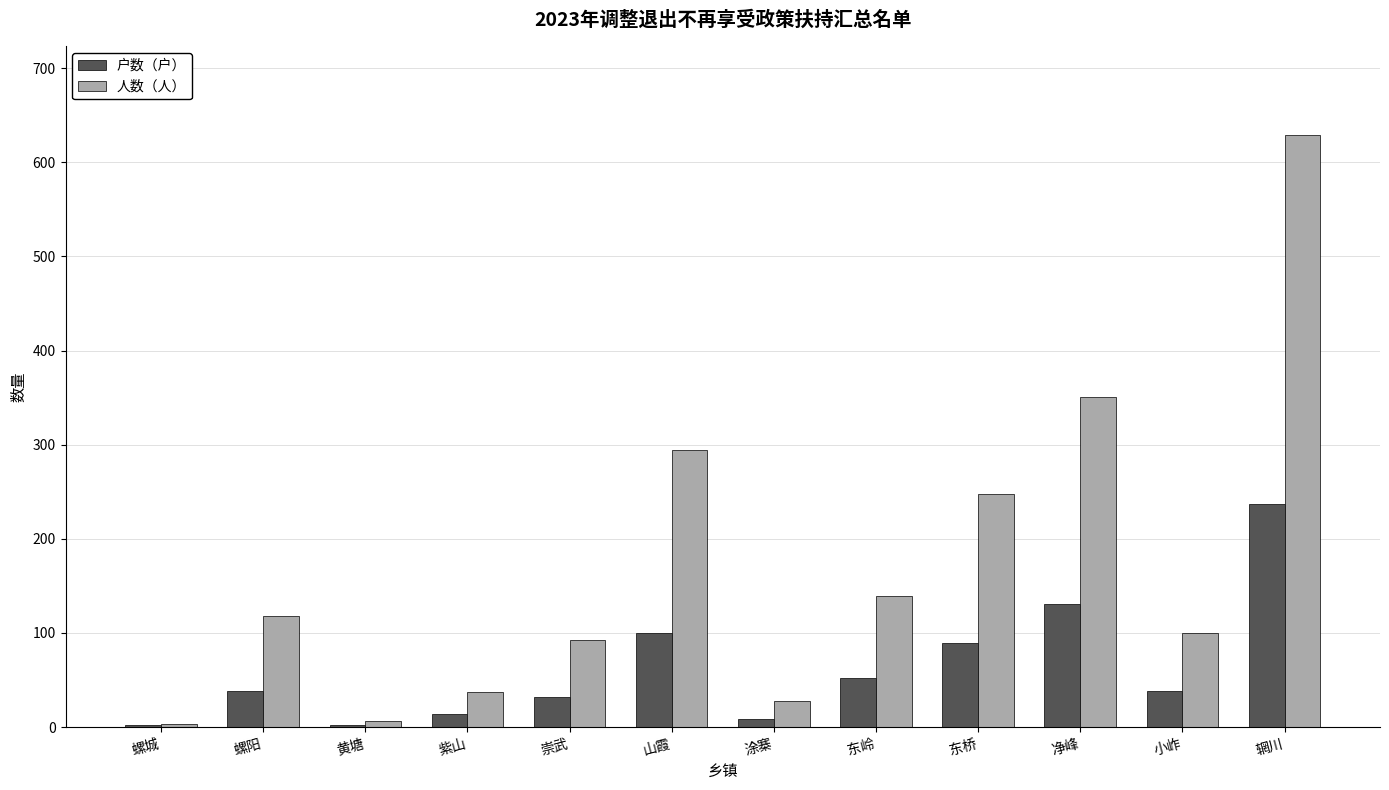

The 户数（户） series shows 38 at 螺阳. True or false?

True